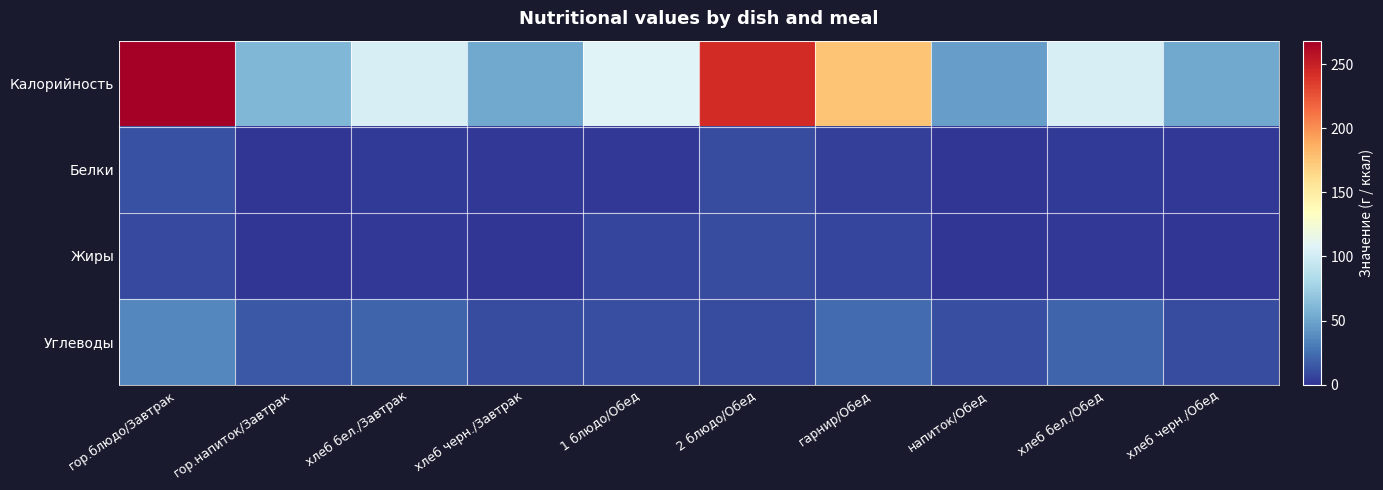

At which category is the sum across all series the highest?

гор.блюдо/Завтрак